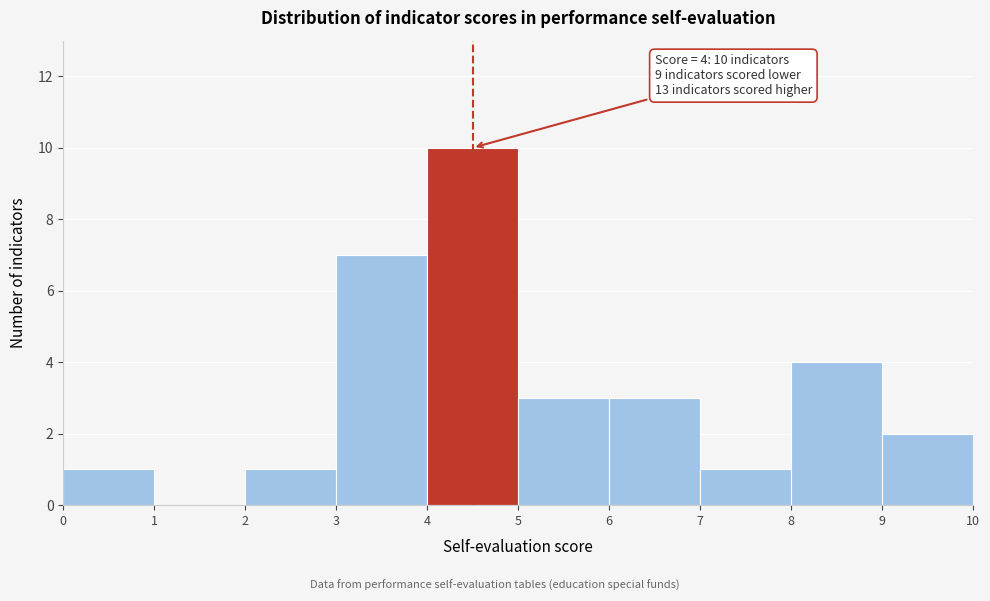

Over which range of the x-axis is the bar tallest?

4 to 5